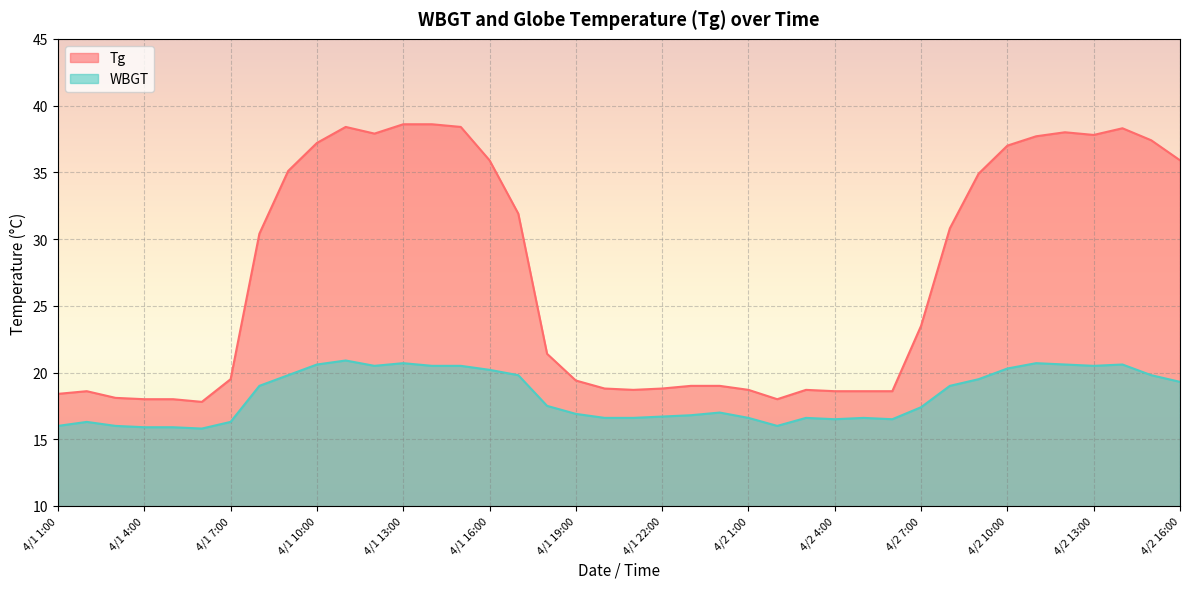

Rank the series by their average value, from highest to lowest.

Tg, WBGT